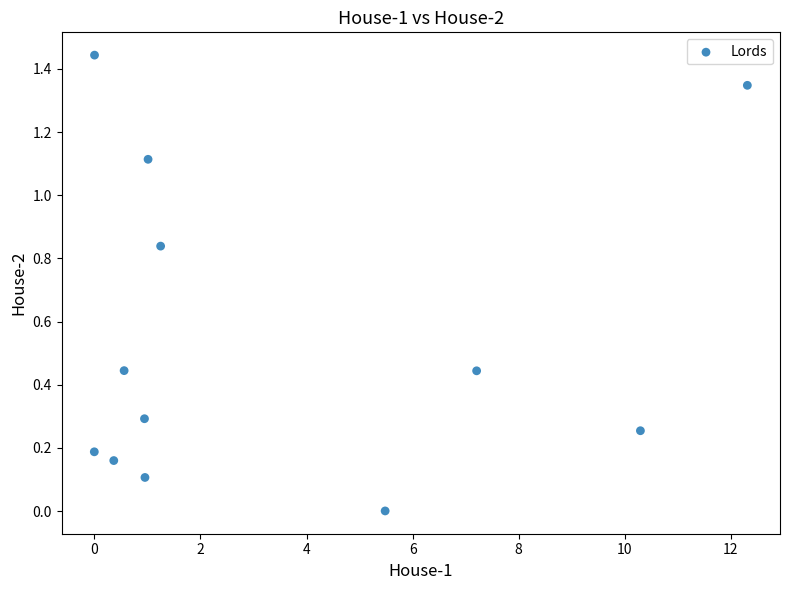

What is the average X value?

3.4